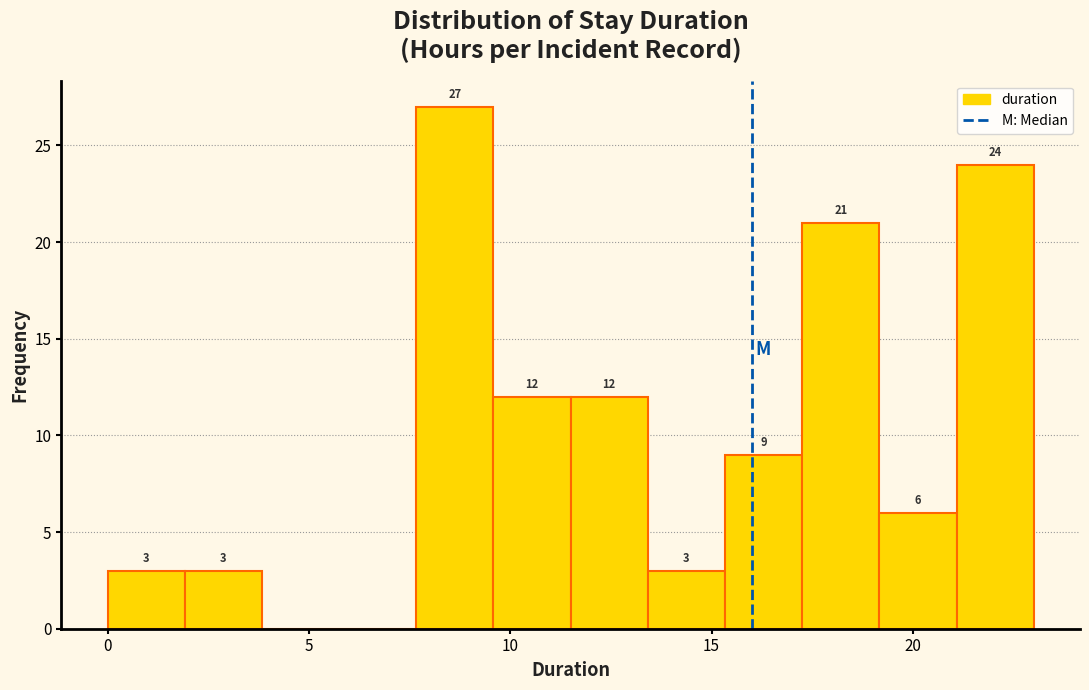

Around what value on the x-axis is the tallest bar? Give the approximate position of its centre, as read against the axis.

8.5